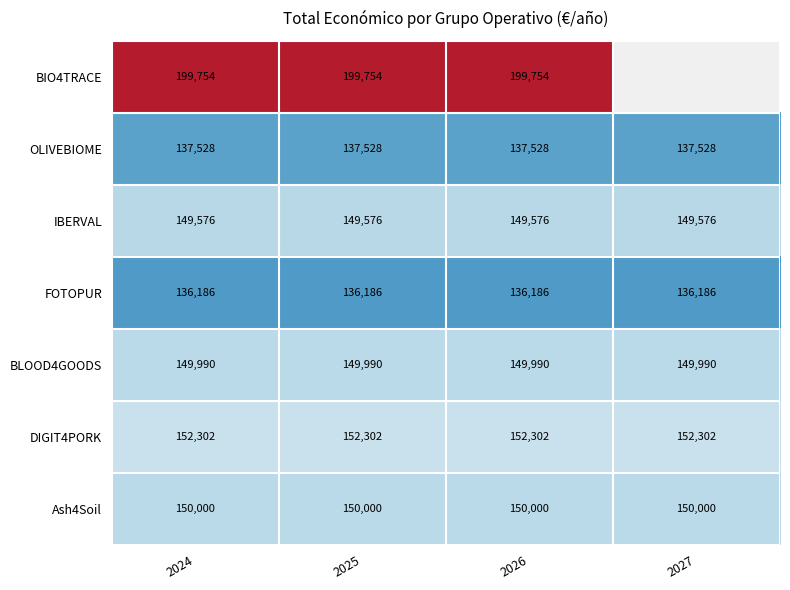

What is the spread (max minus min) of values at 2025?

63568